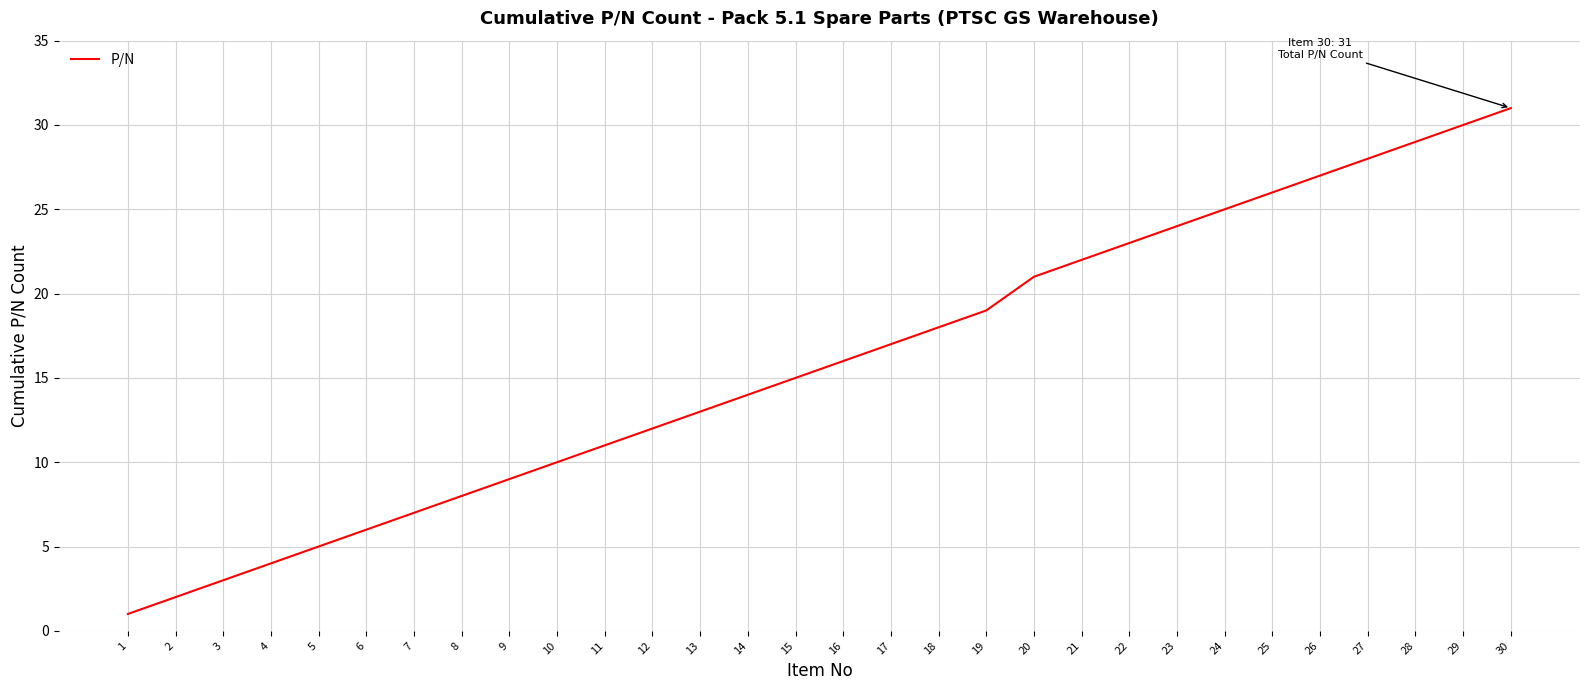

What is the difference between the values at 24 and 1?

24